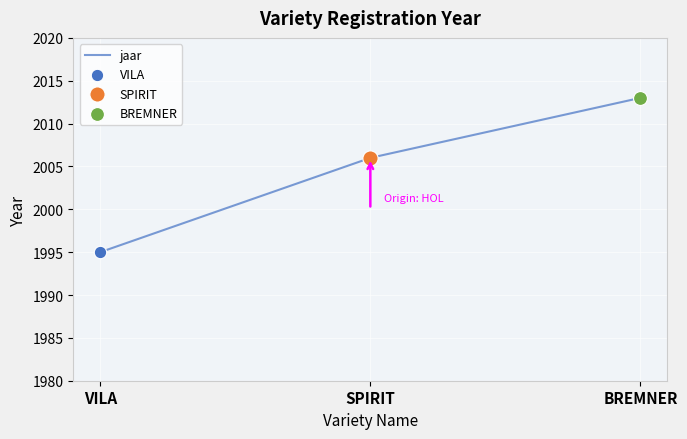

What is the change in value from VILA to BREMNER?

+18